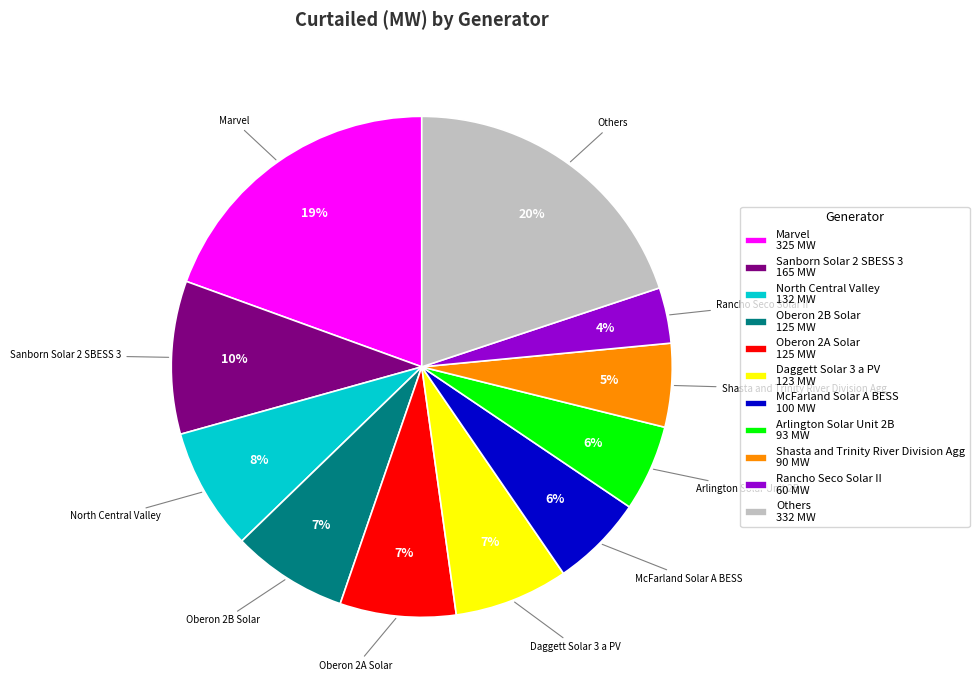

What is the smallest slice in the pie chart?

Rancho Seco Solar II 60 MW